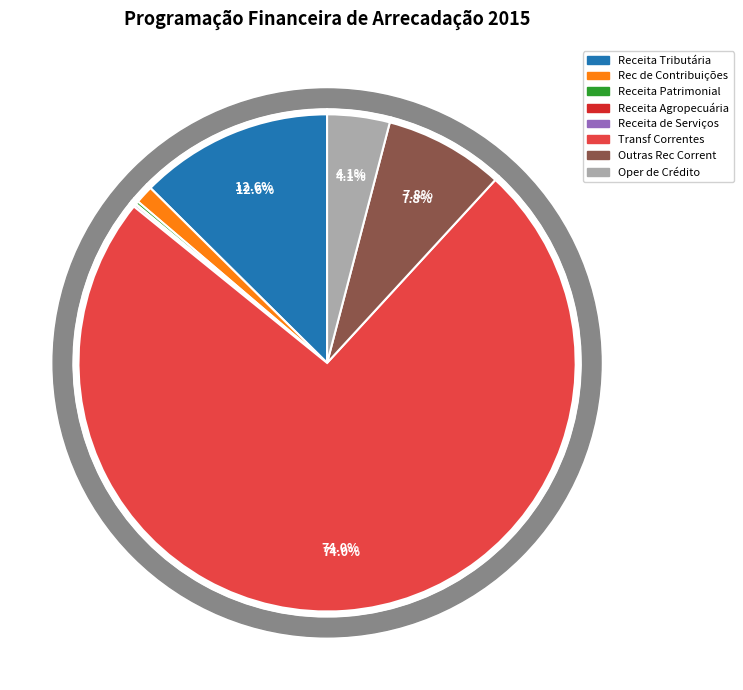

To the nearest percent, what is the combined percentage of Receita Tributária and Outras Rec Corrent?

20%